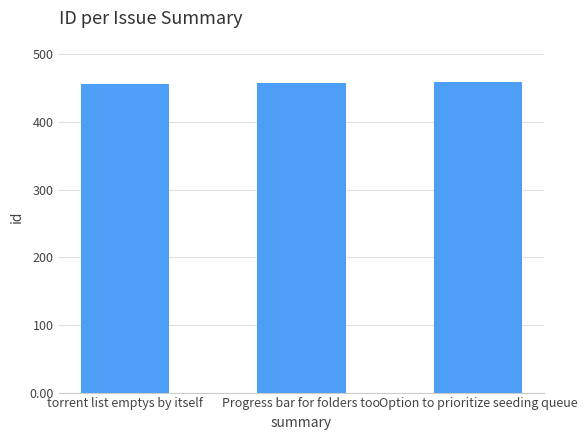

How many values are between 456 and 459?

3